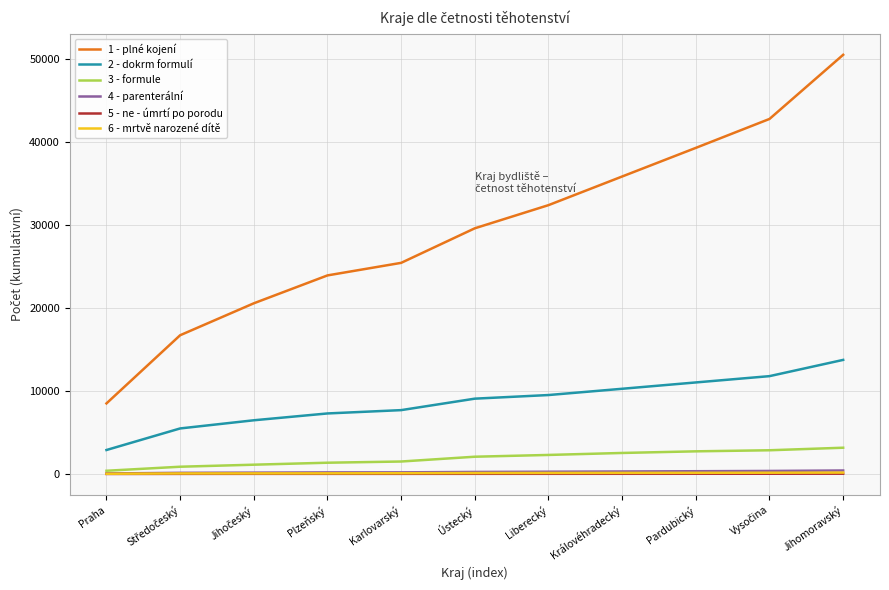

What is the sum of the 6 - mrtvě narozené dítě values at Ústecký and Plzeňský?

191